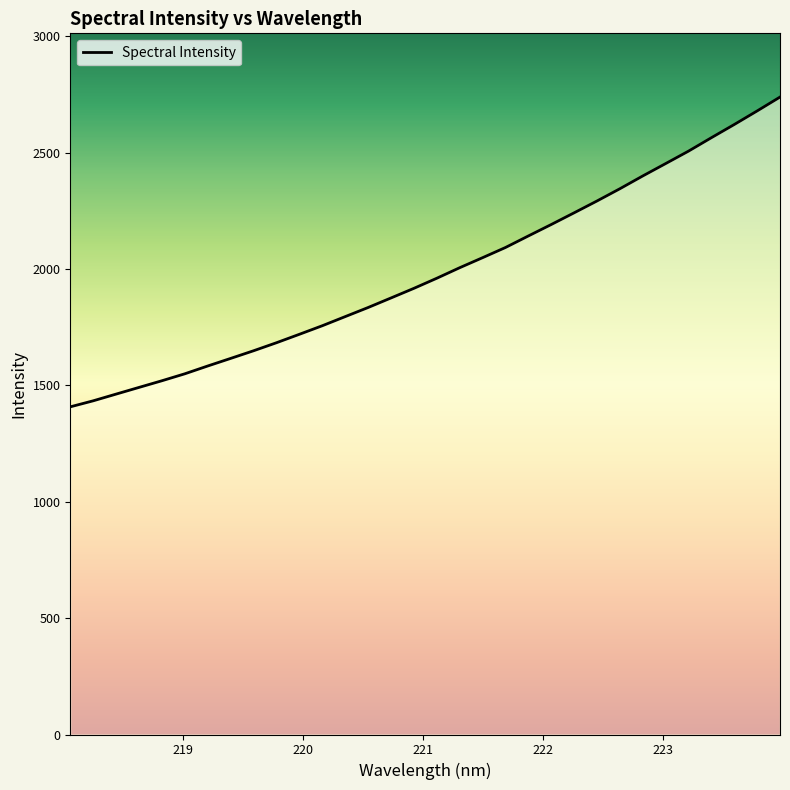

Is this an area chart (filled region under the line)?

No